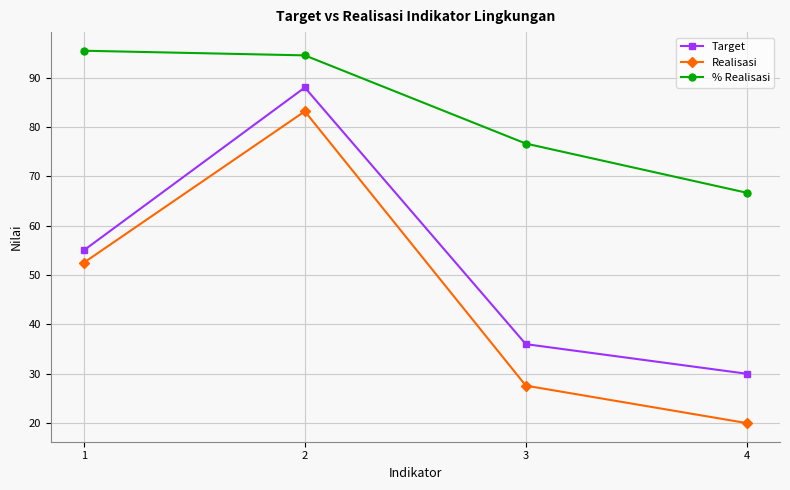

At which category does Target reach its first local peak?

2